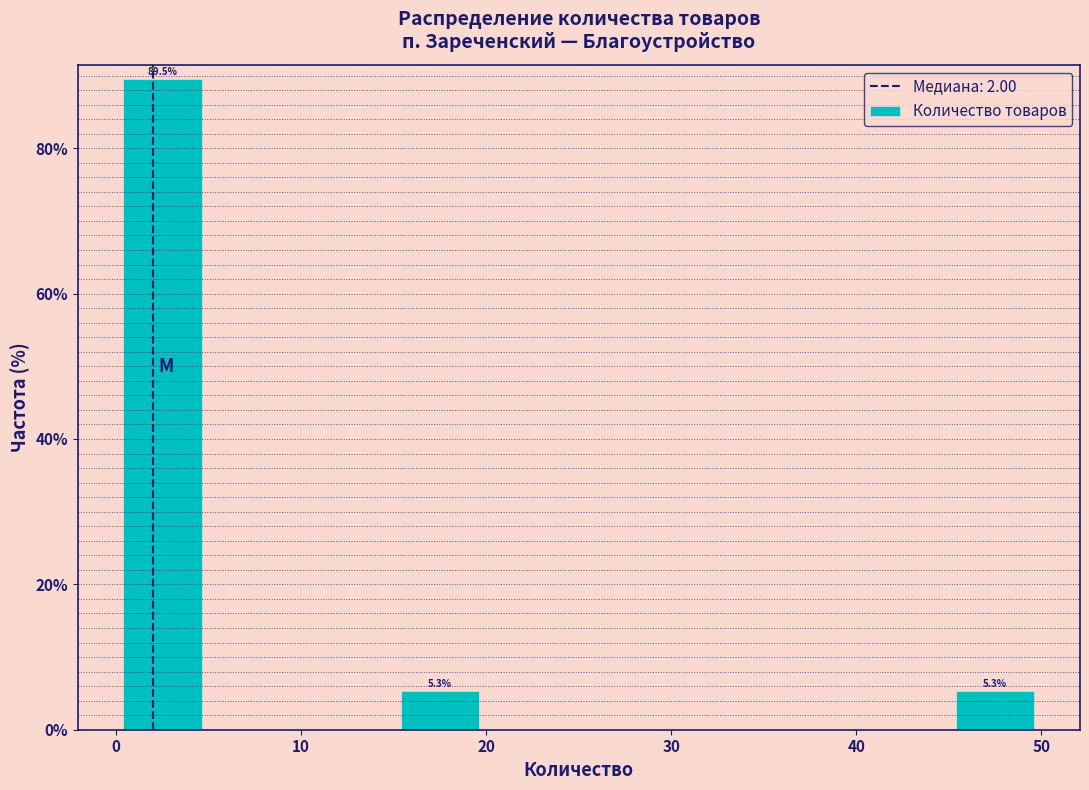

Over which range of the x-axis is the bar tallest?

0 to 5